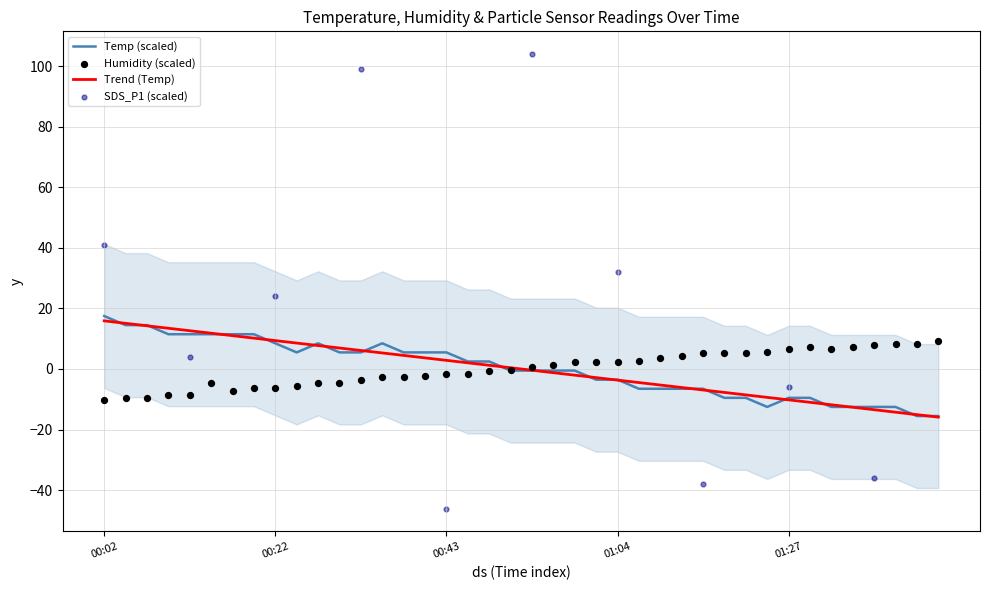

What is the maximum value for Temp (scaled)?

17.5